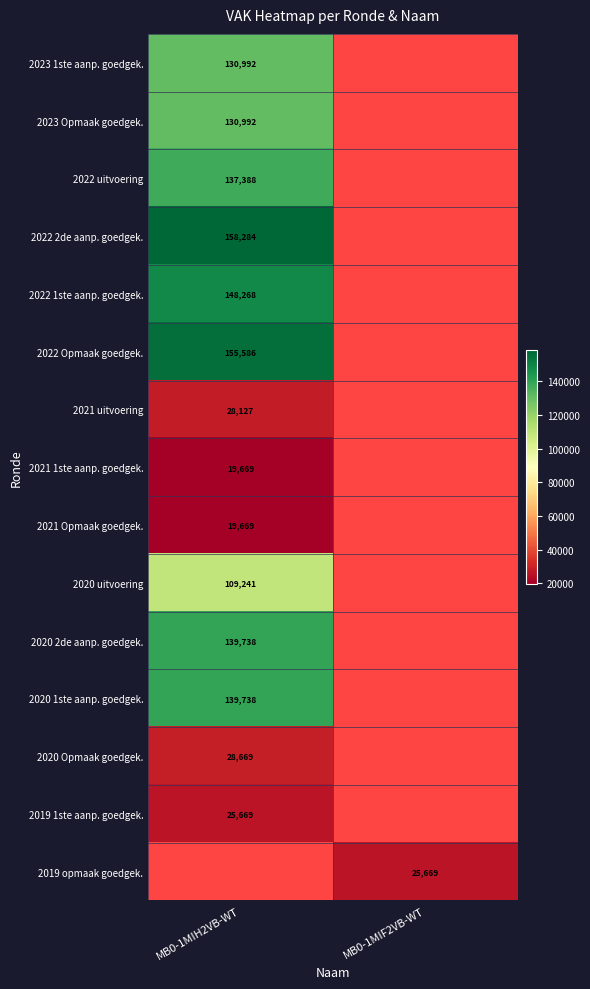

The 2022 Opmaak goedgek. series shows 206385 at MB0-1MIH2VB-WT. True or false?

False